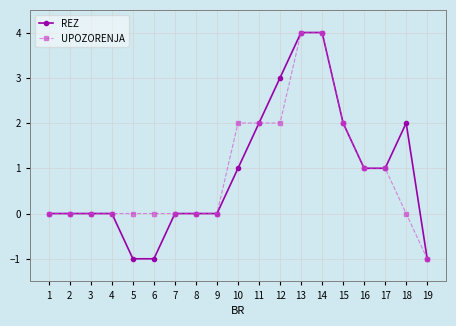

Is the value of UPOZORENJA at 1 greater than the value of REZ at 18?

No